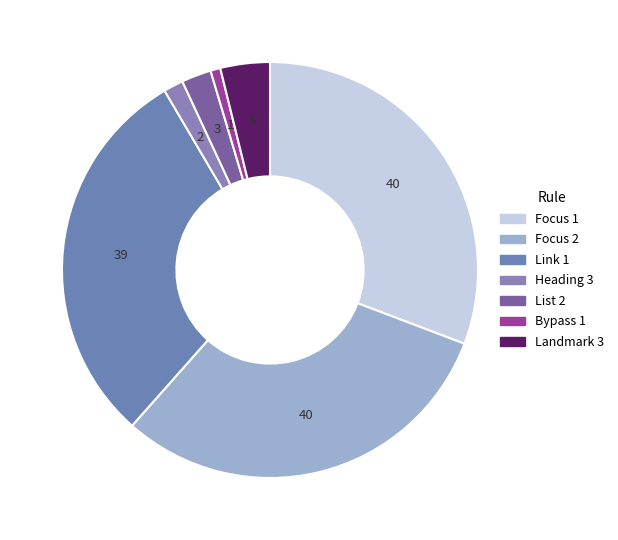

Count the number of slices in the pie.

7